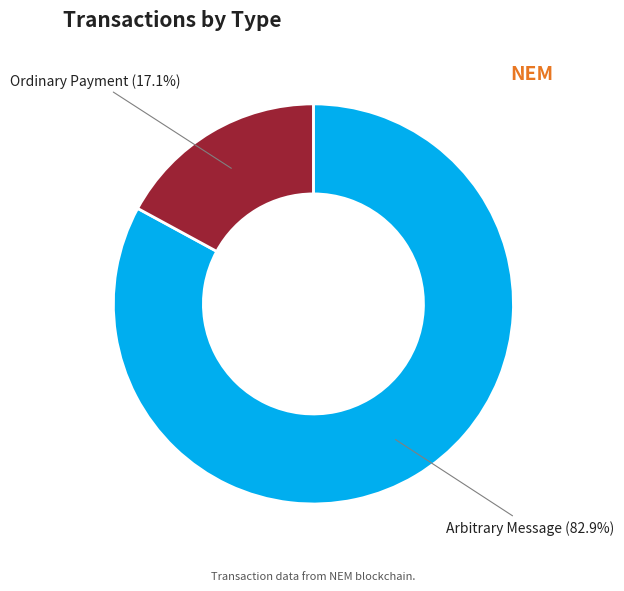

Is there any slice that represents more than half of the pie?

Yes